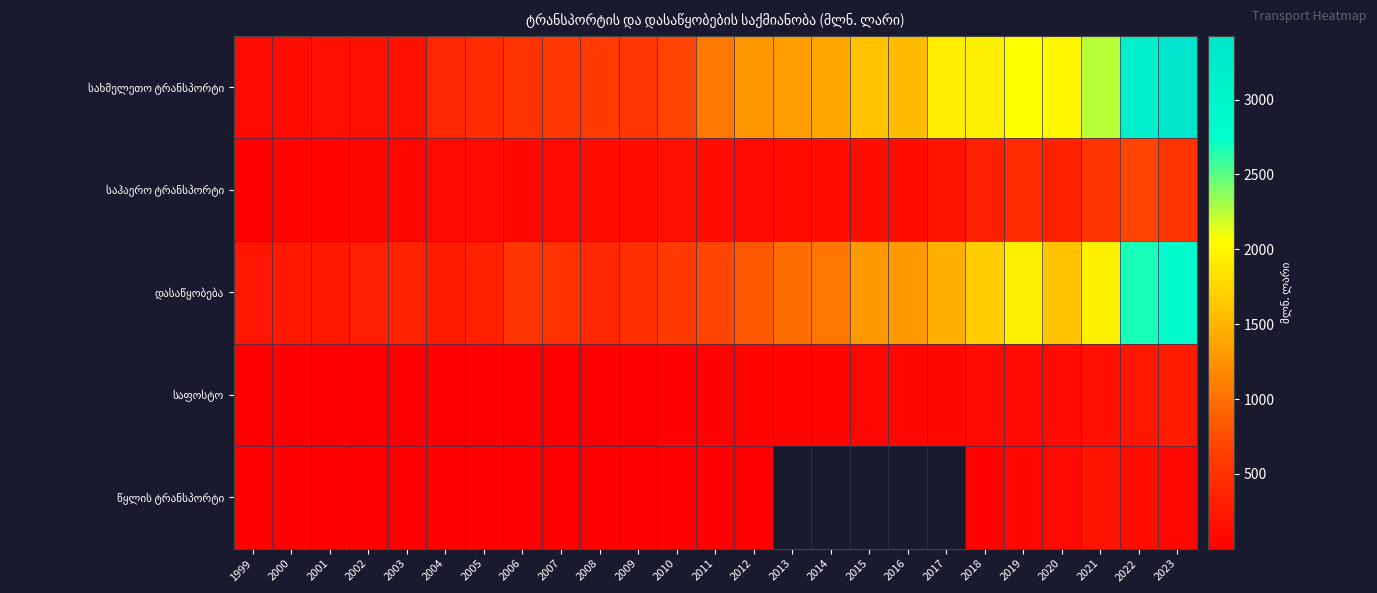

What is the maximum value shown in the chart?

3425.8